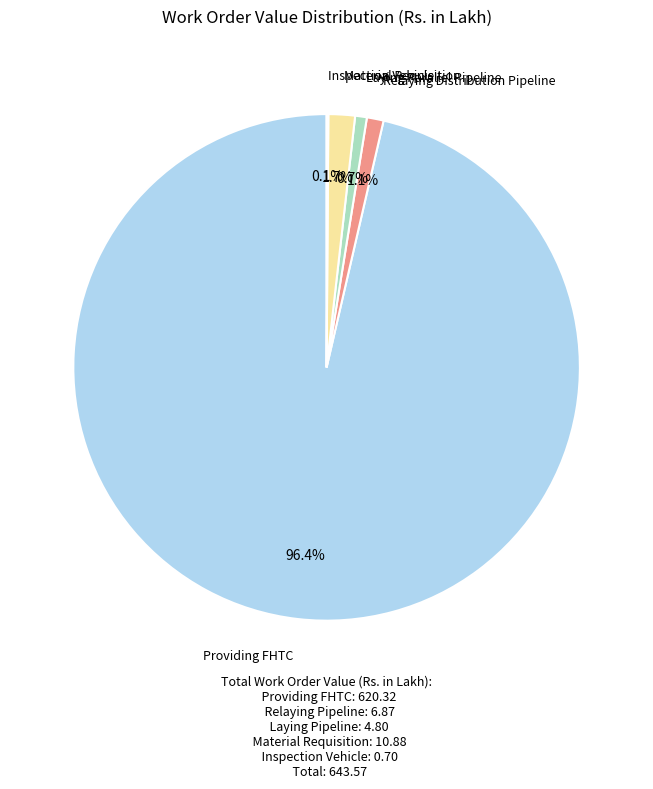

Between Material Requisition and Laying Parallel Pipeline, which is larger?

Material Requisition